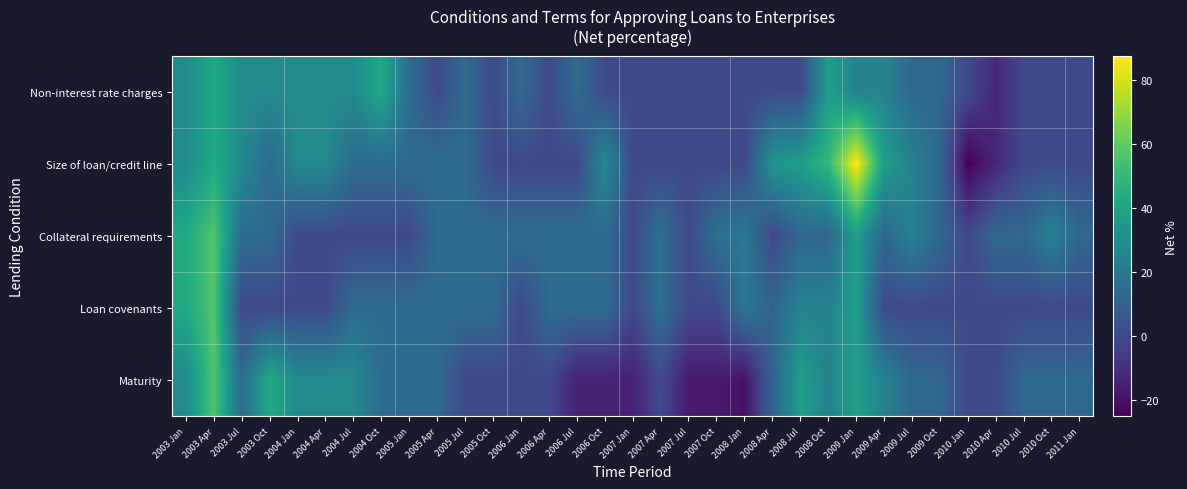

List the series in order of their peak value, lowest first.

Non-interest rate charges, Collateral requirements, Loan covenants, Maturity, Size of loan/credit line